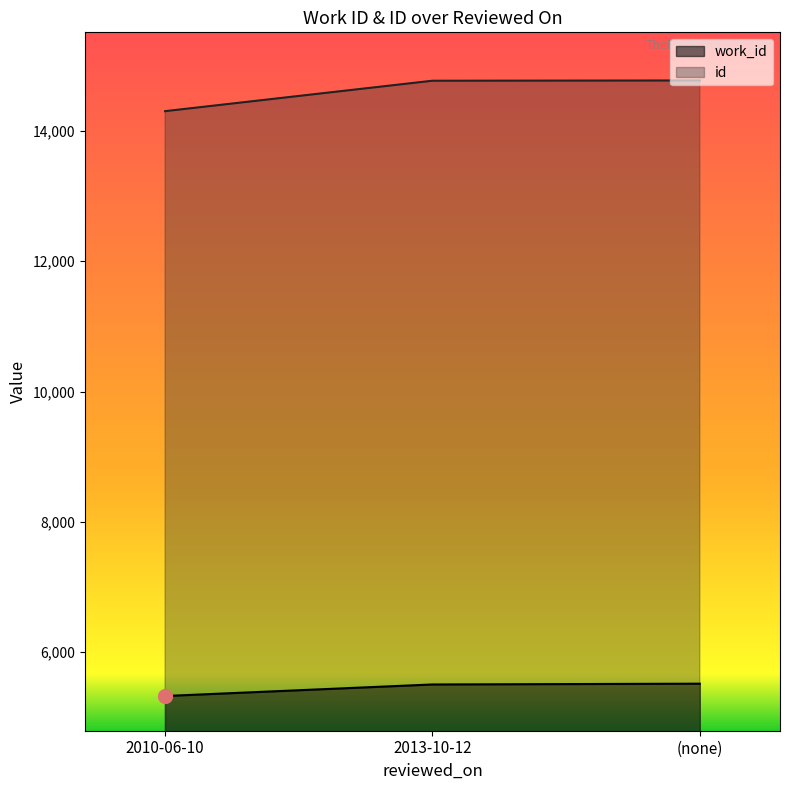

Which series has the largest range (max minus min)?

id